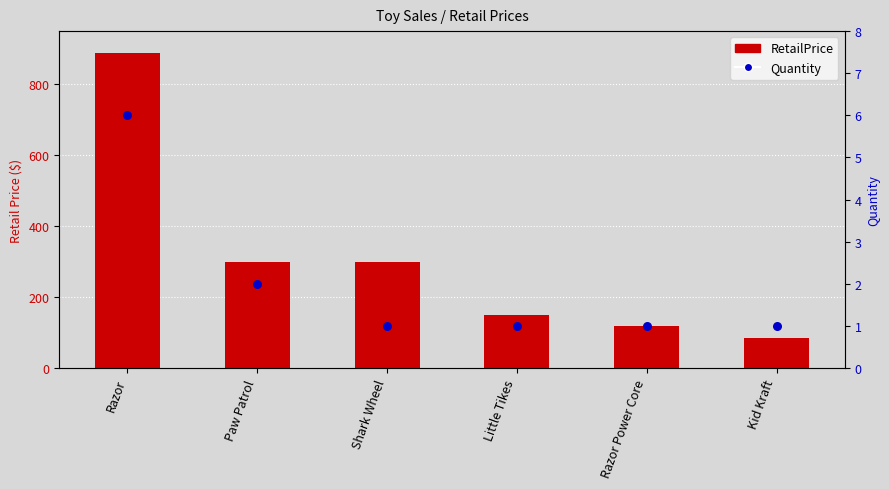

Which series reaches the minimum Y coordinate?

Quantity